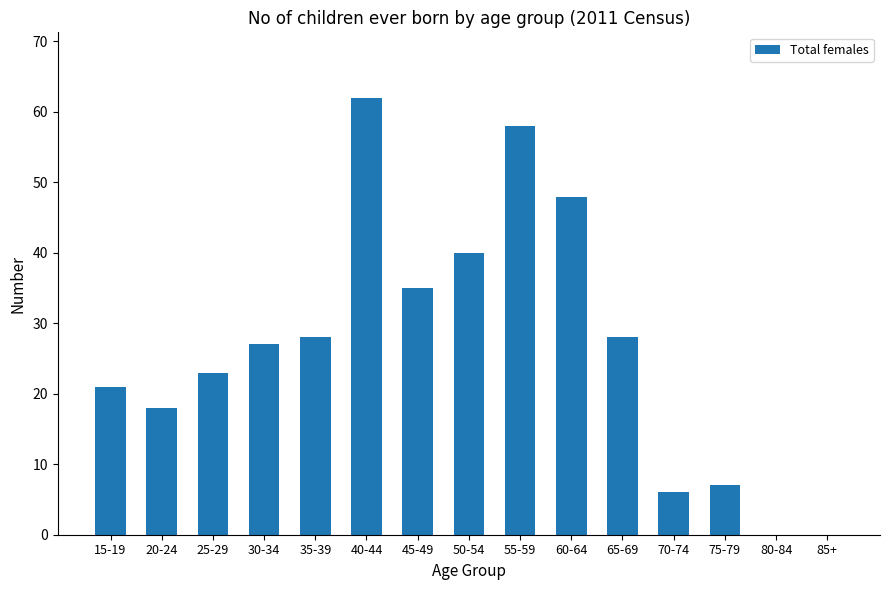

What is the change in value from 15-19 to 80-84?

-21